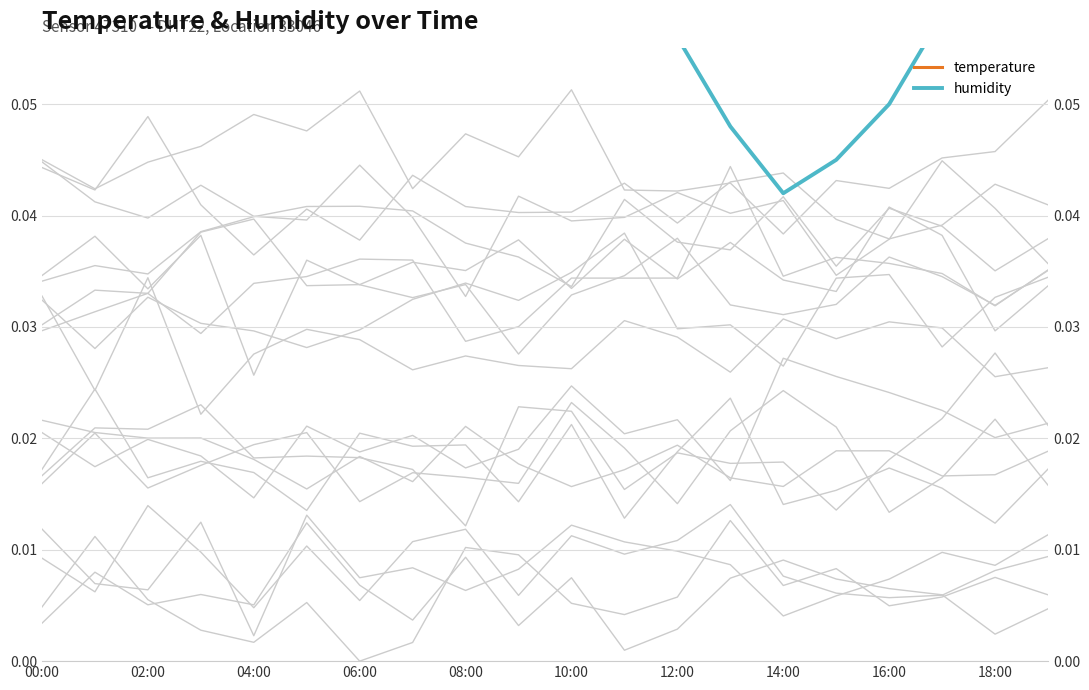

Which series has the largest total across all categories?

temperature